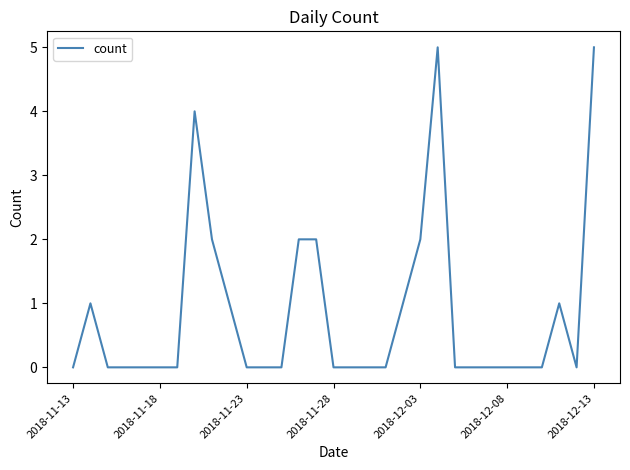

What is the difference between the maximum and minimum values?

5